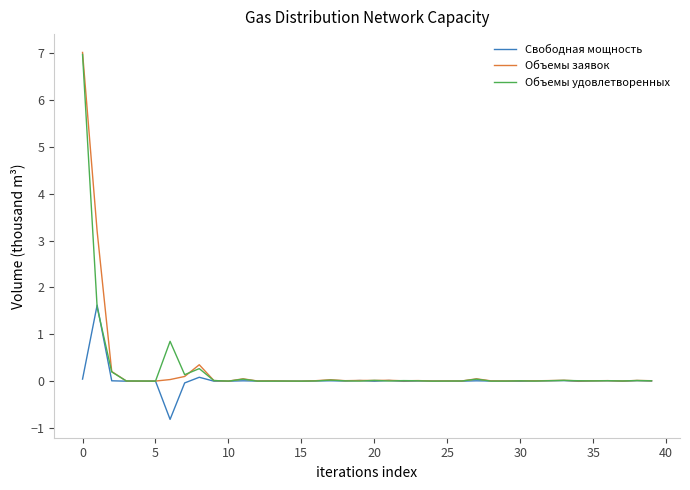

What is the maximum value shown in the chart?

7.0